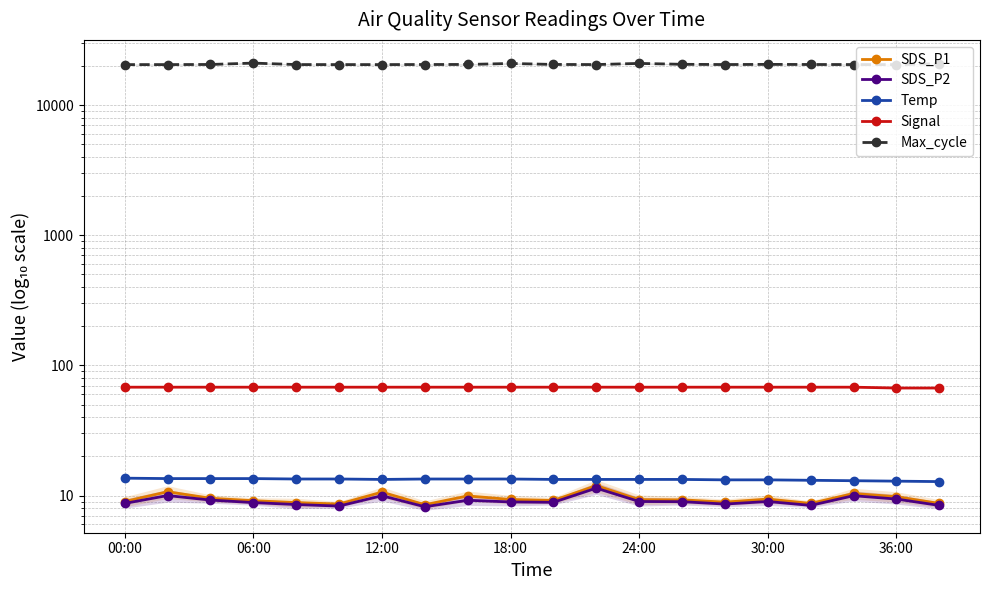

True or false: Signal and SDS_P2 intersect in this chart.

False